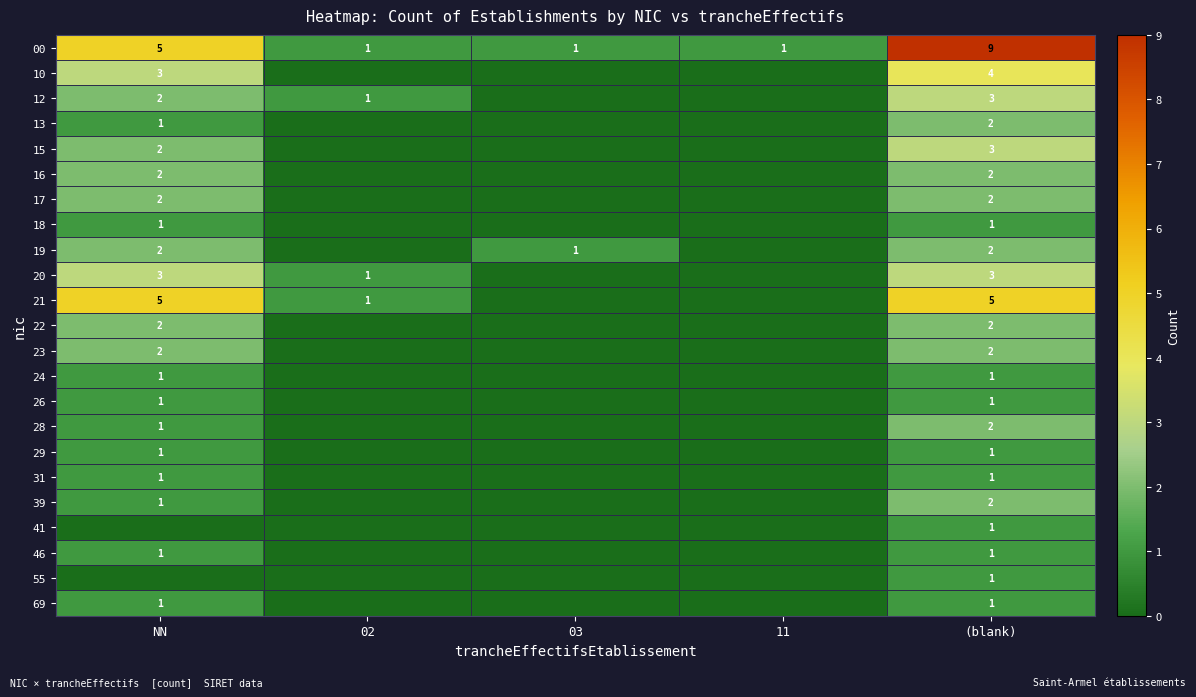

Is the value of 24 at (blank) greater than the value of 21 at (blank)?

No